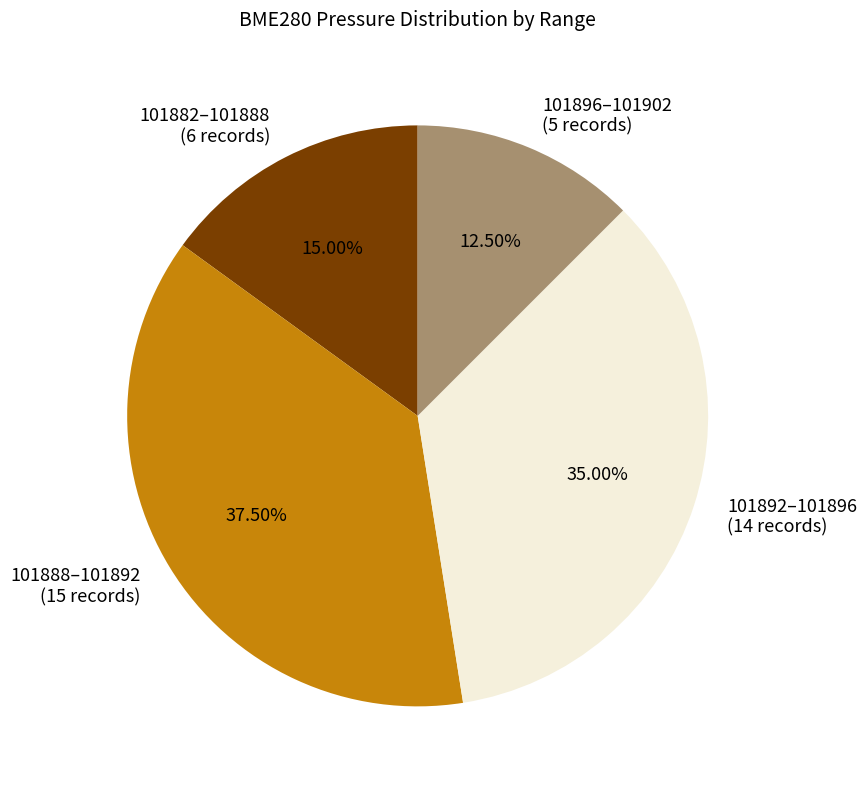

Do 101896–101902 (5 records) and 101882–101888 (6 records) together represent more than half of the pie?

No